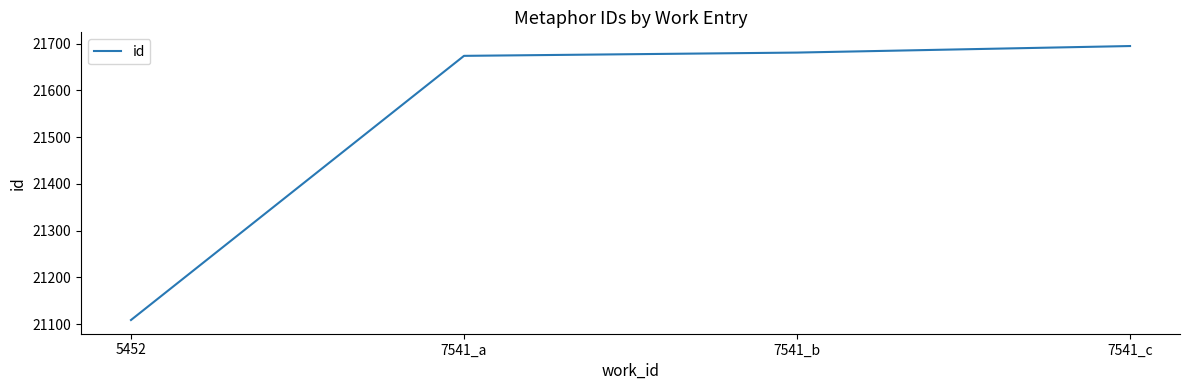

At which category does the chart reach its minimum across all series?

5452